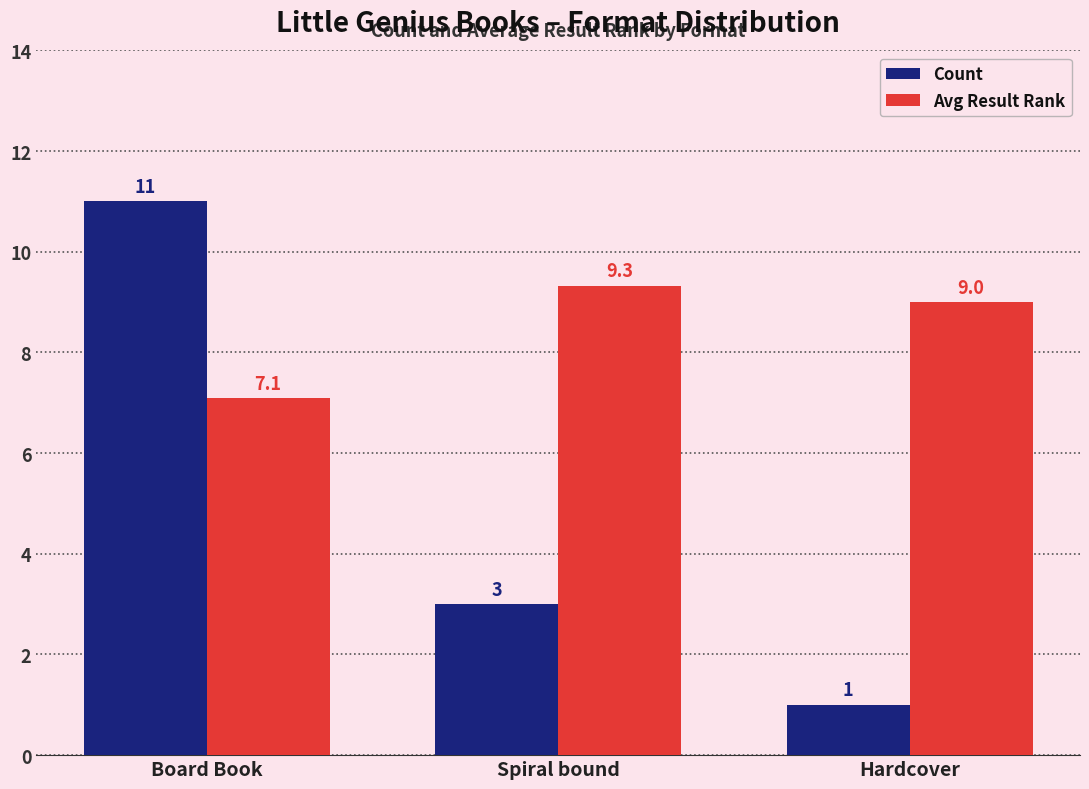

What value does the Count series have at Spiral bound?

3.0